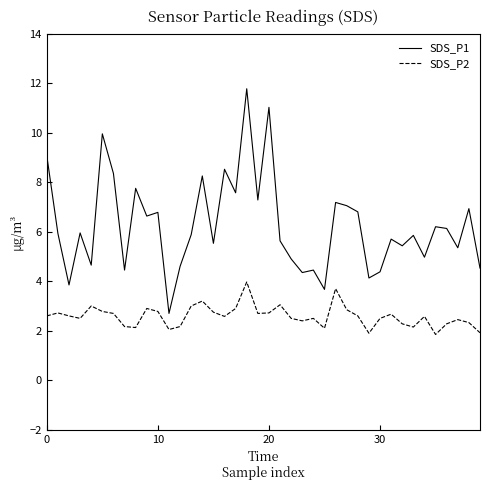

How many series are shown in this chart?

2